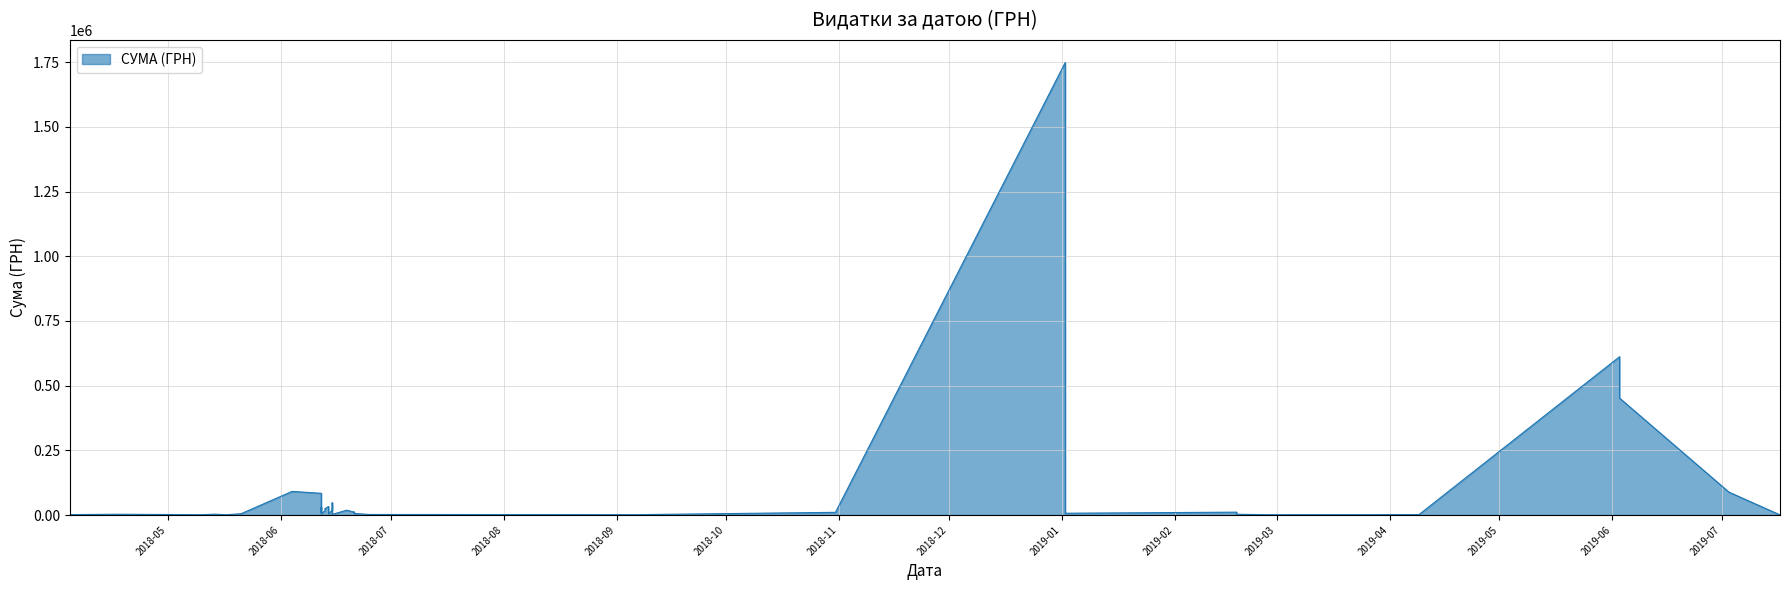

What is the change in value from 03.06.2019 to 21.06.2018?

-440336.8